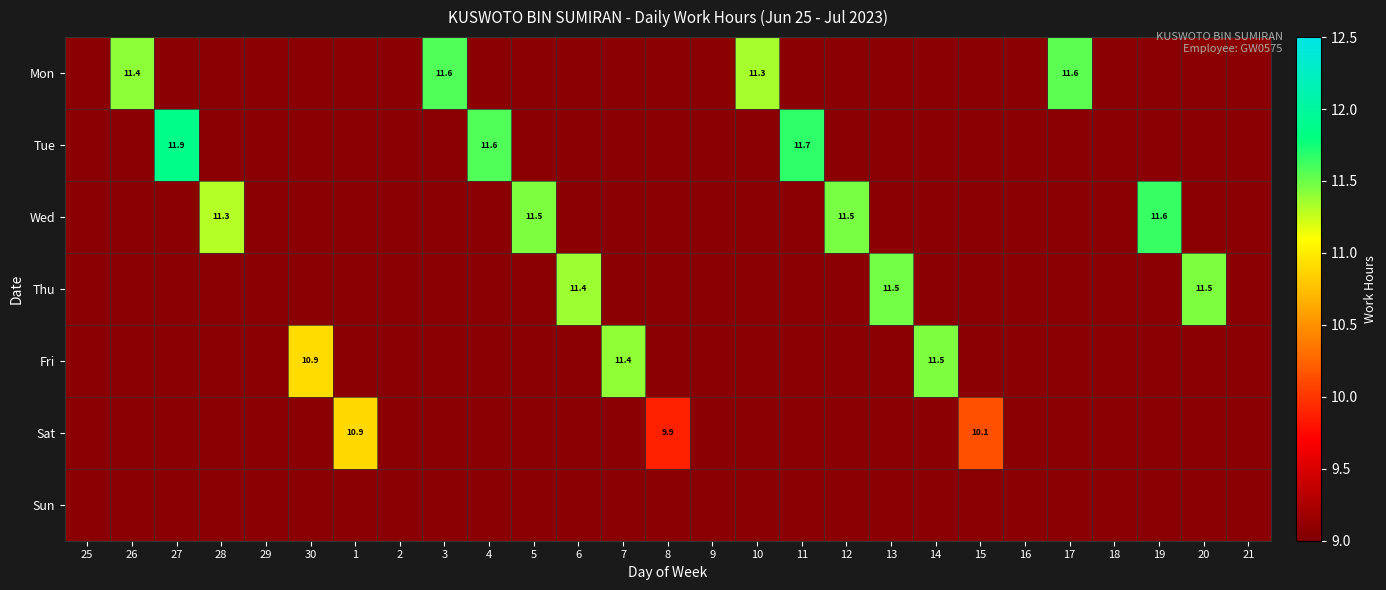

How many series are shown in this chart?

7